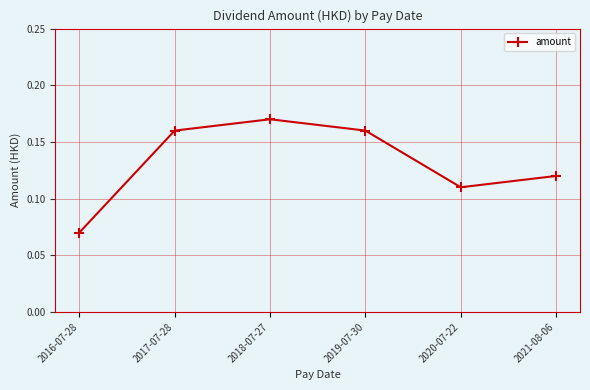

Where is the first local minimum?

2020-07-22